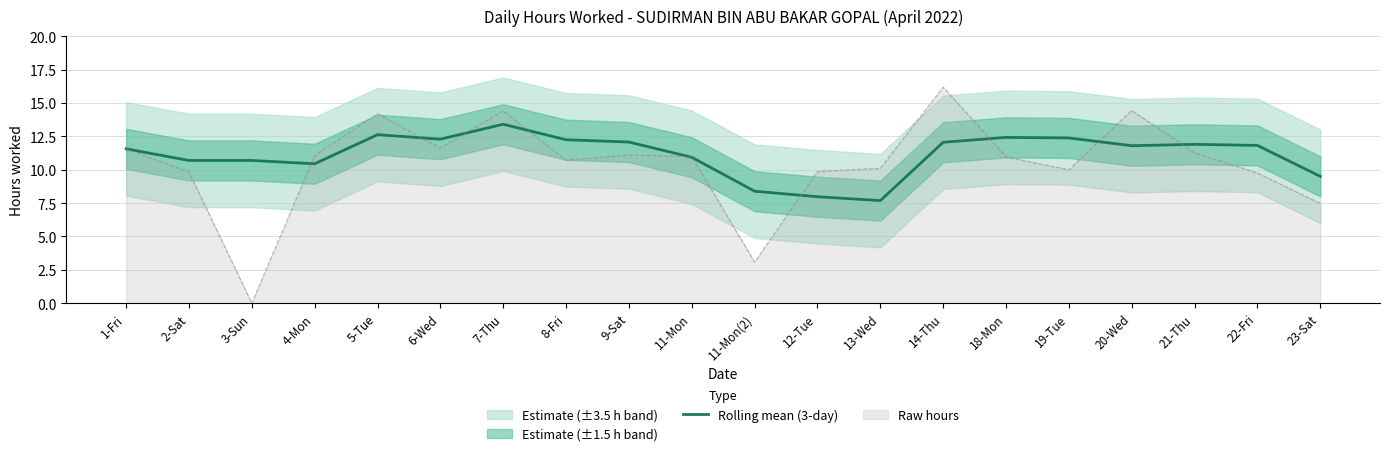

What position from the right is 4-Mon?

17